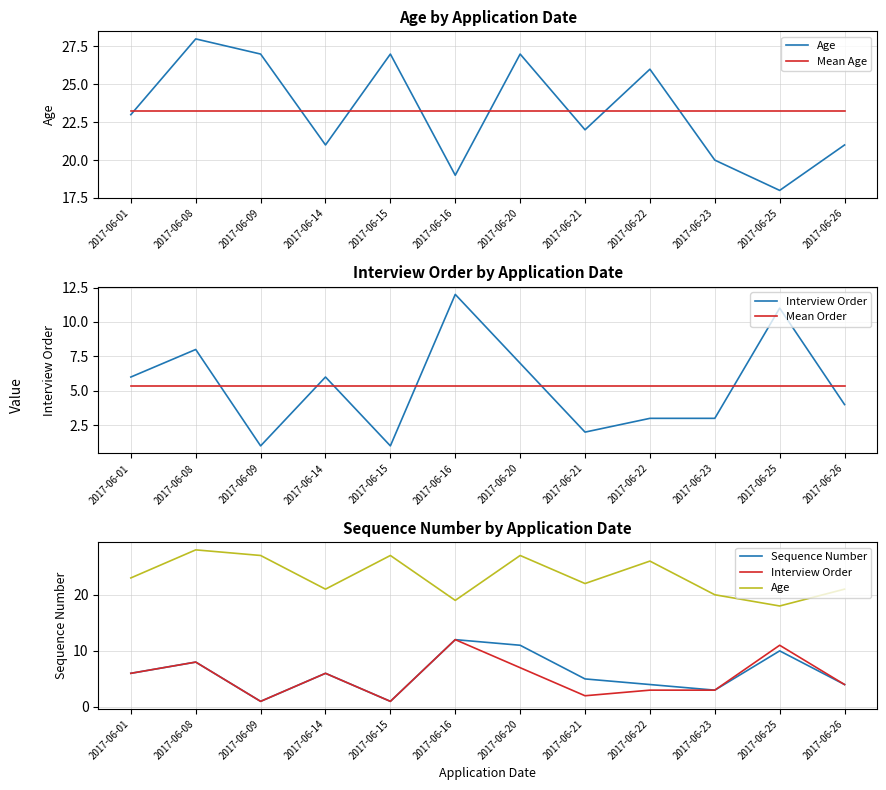

Where is the first local maximum for Sequence Number?

2017-06-08